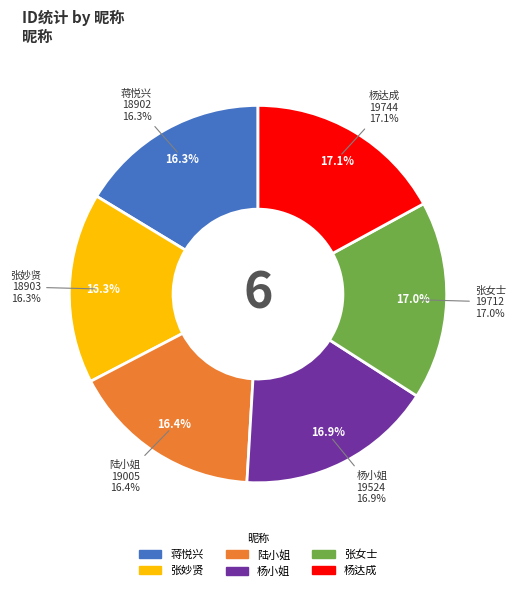

Combined, do 杨达成 and 蒋悦兴 account for over 50%?

No